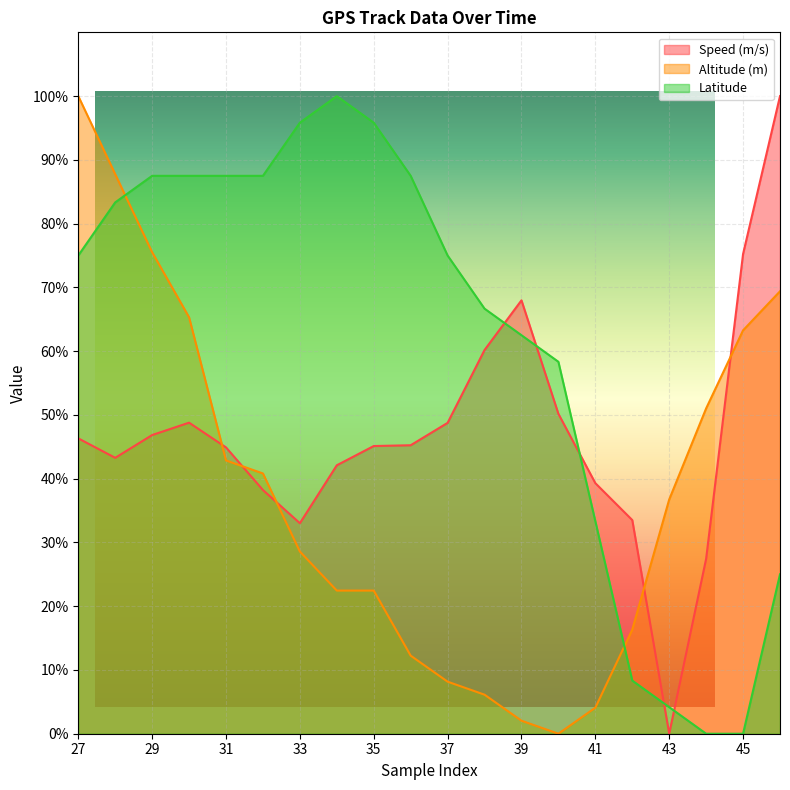

Rank the series by their average value, from highest to lowest.

Latitude, Speed (m/s), Altitude (m)